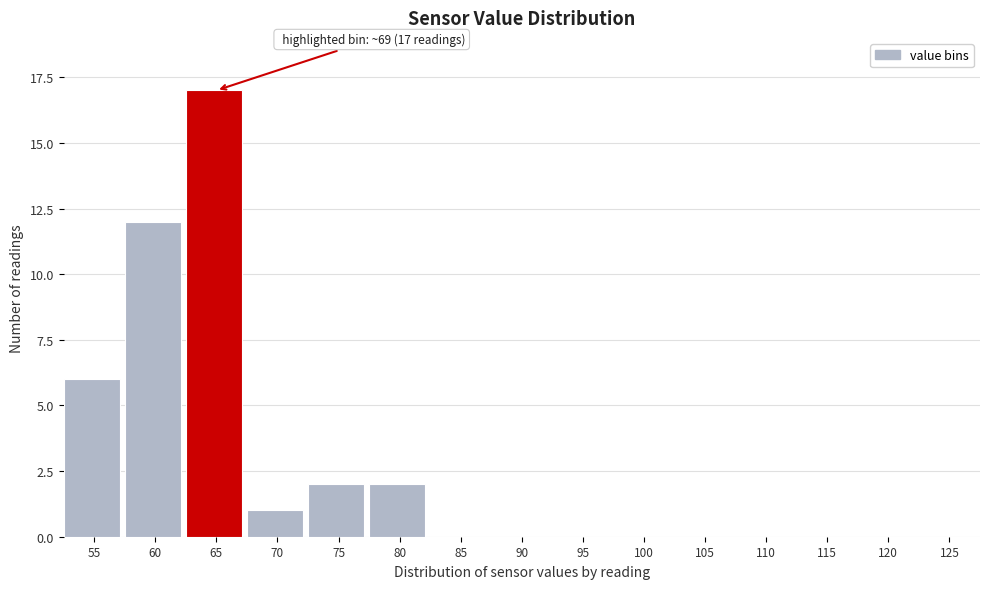

Reading right to left, list all the values displayed in this chart.

125=0	120=0	115=0	110=0	105=0	100=0	95=0	90=0	85=0	80=2	75=2	70=1	65=17	60=12	55=6